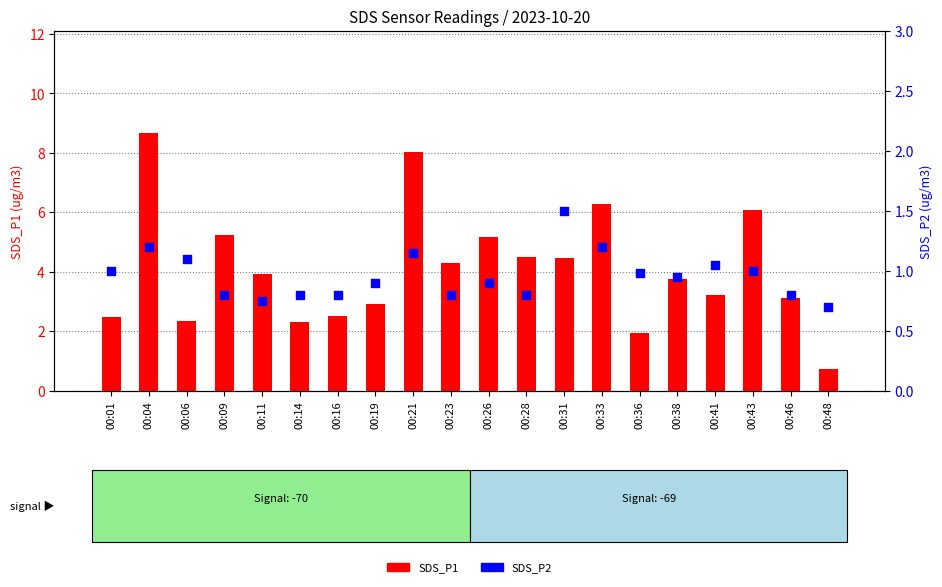

What are all the series names shown in the legend?

SDS_P1, SDS_P2